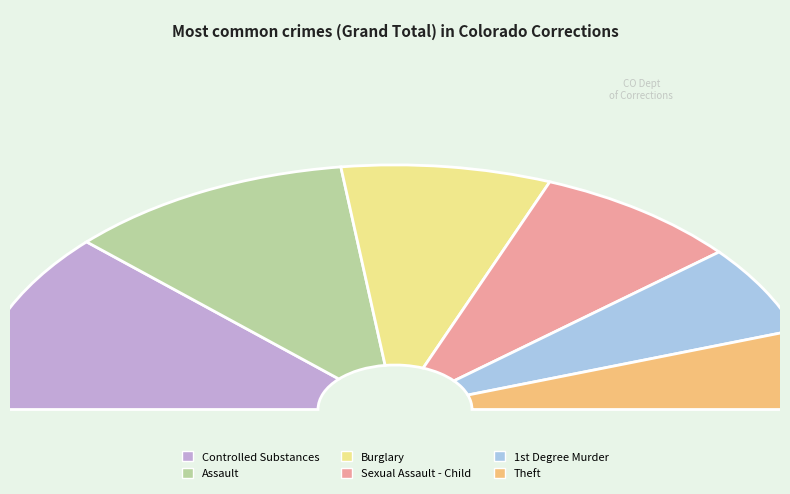

Is there any slice that represents more than half of the pie?

No